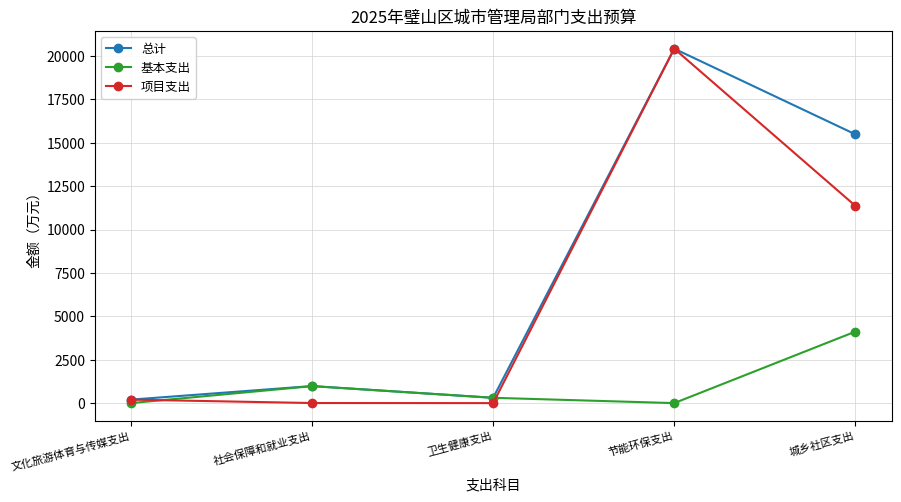

True or false: 项目支出 has more than 2 points higher than both neighbors.

False